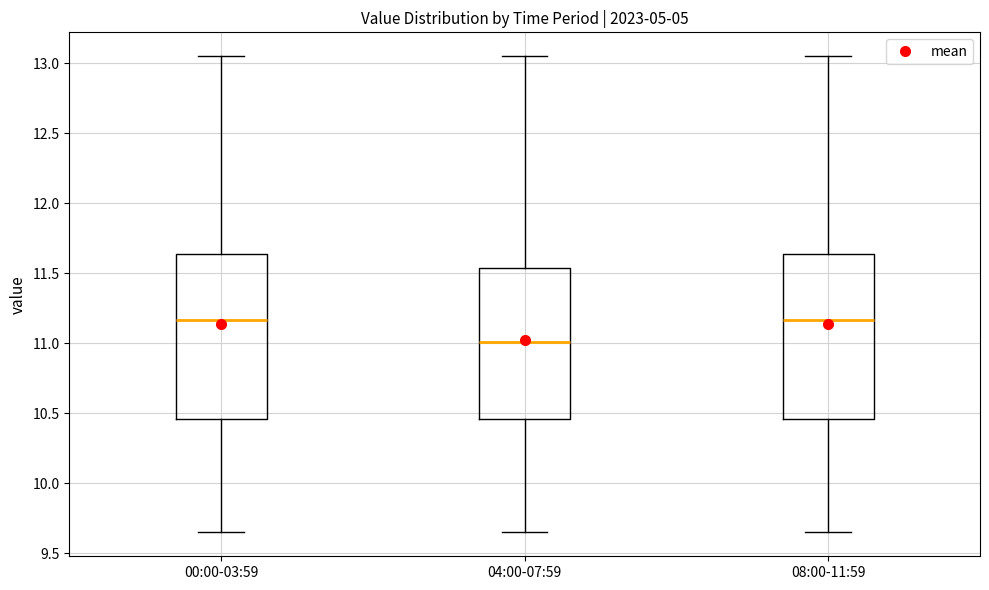

Where does the upper whisker of the box for 00:00-03:59 end on the y-axis? The values are not printed on the chart, so give them approximately, as read against the axis.

13.05